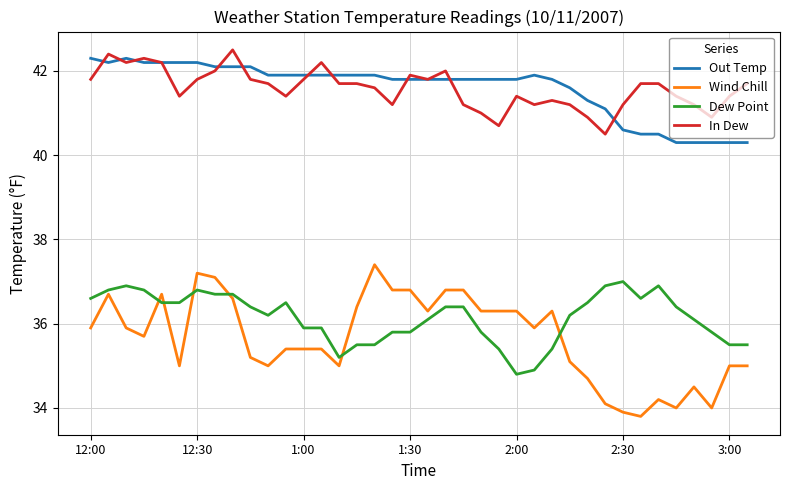

True or false: In Dew and Wind Chill intersect in this chart.

False